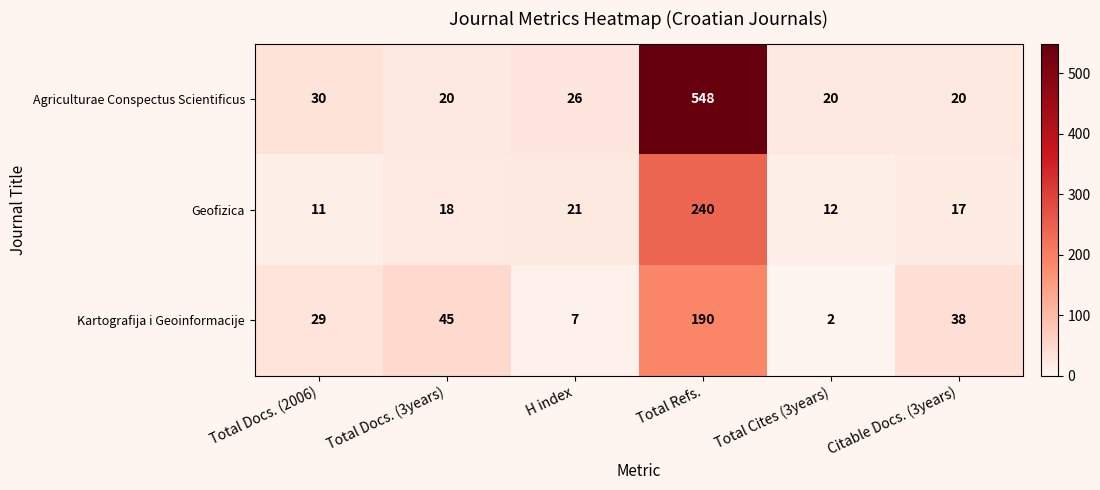

Which series changed the most between Total Refs. and Citable Docs. (3years)?

Agriculturae Conspectus Scientificus